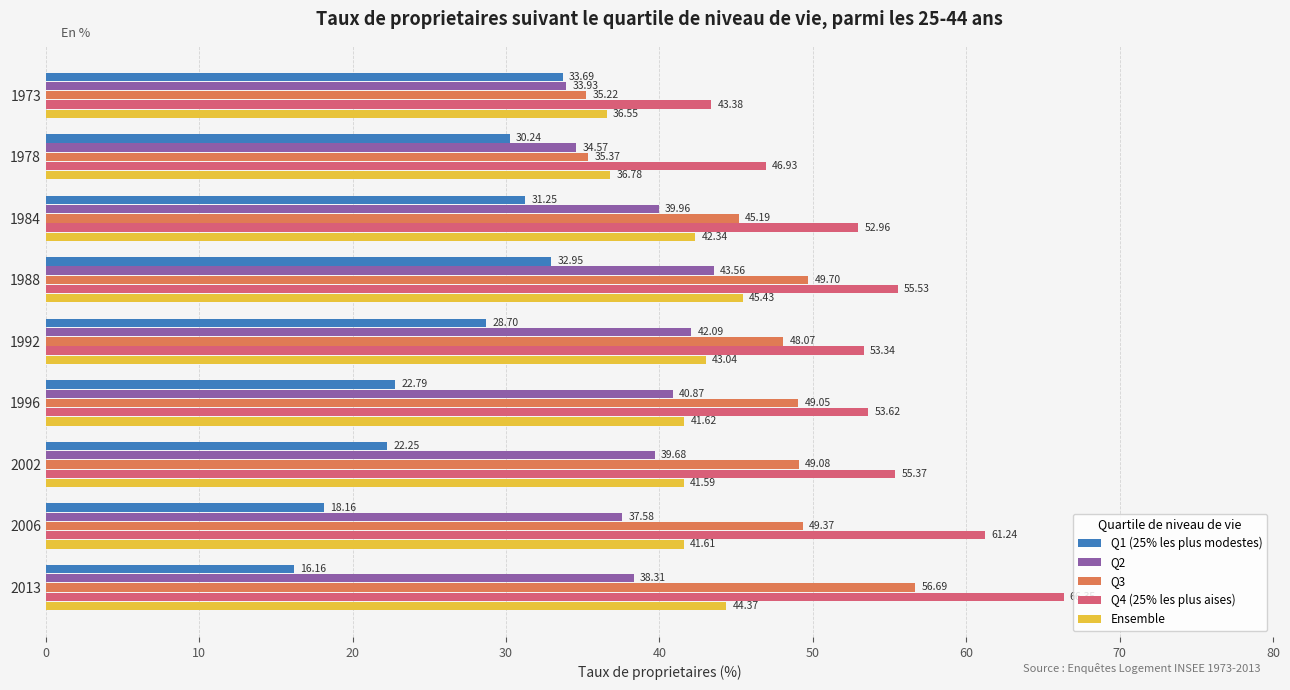

Rank the series by their maximum value, from highest to lowest.

Q4 (25% les plus aises), Q3, Ensemble, Q2, Q1 (25% les plus modestes)